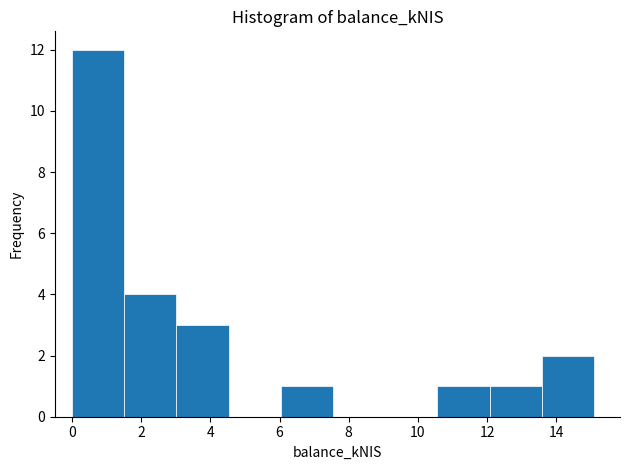

Reading left to right, transcribe this chart: for each bar, give the range it covers on the x-axis and its height. Neither the bar edges nor the heights are printed on the chart, so give them approximately, as read against the axes.

0.0 to 1.6: 12
1.6 to 3.0: 4
3.0 to 4.6: 3
4.6 to 6.0: 0
6.0 to 7.6: 1
7.6 to 9.0: 0
9.0 to 10.6: 0
10.6 to 12.0: 1
12.0 to 13.6: 1
13.6 to 15.0: 2